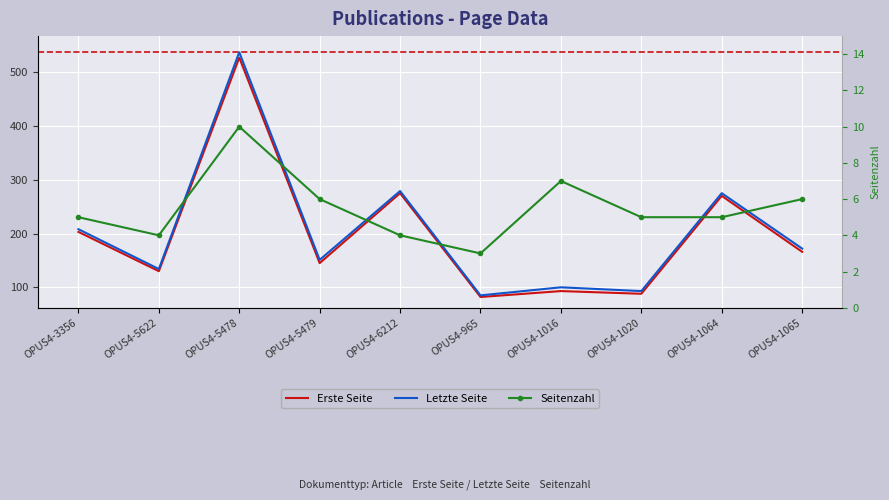

The Erste Seite series shows 82 at OPUS4-965. True or false?

True